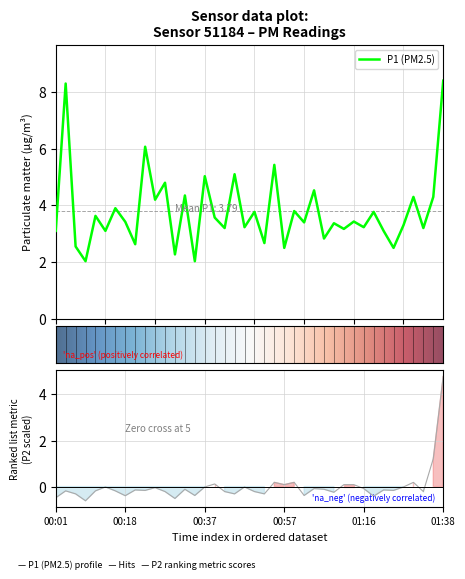

The value of P1 at 2 is 2.5. True or false?

True